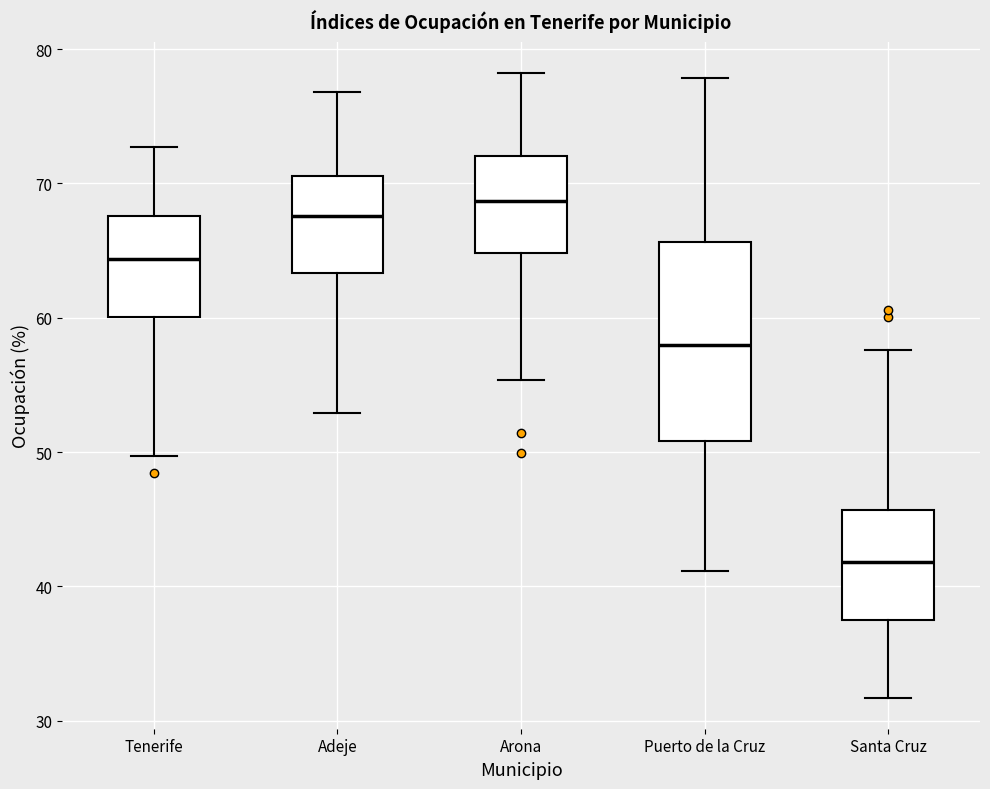

Reading left to right, read every box against the y-axis: the position of its median line, the range the box covers, and the ends of its whiskers. The values are not printed on the chart, so give them approximately, as read against the axis.

Tenerife: median 64, box 60 to 68, whiskers 50 to 73
Adeje: median 68, box 63 to 71, whiskers 53 to 77
Arona: median 69, box 65 to 72, whiskers 55 to 78
Puerto de la Cruz: median 58, box 51 to 66, whiskers 41 to 78
Santa Cruz: median 42, box 38 to 46, whiskers 32 to 58